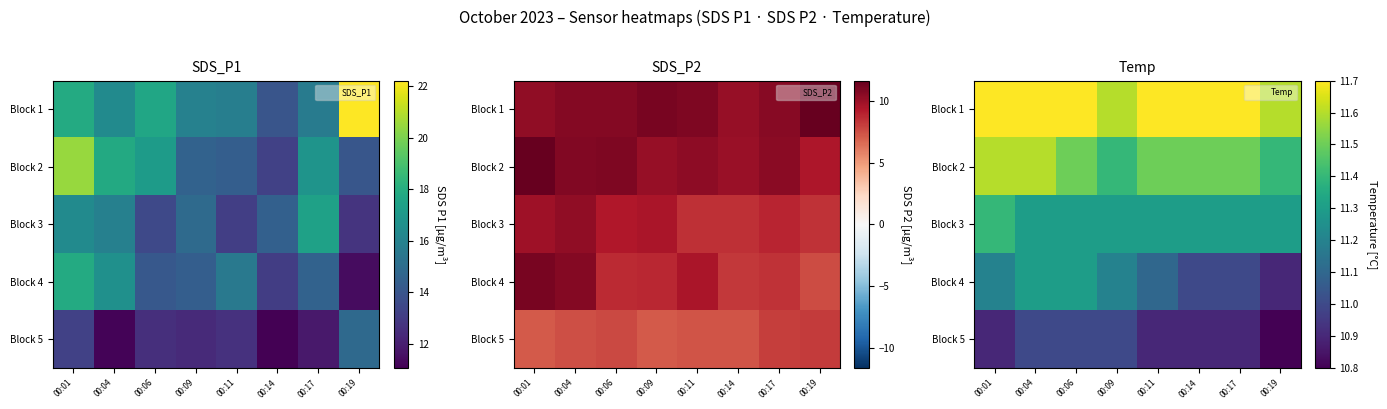

List the series in order of their peak value, lowest first.

Block 5, Block 4, Block 3, Block 2, Block 1